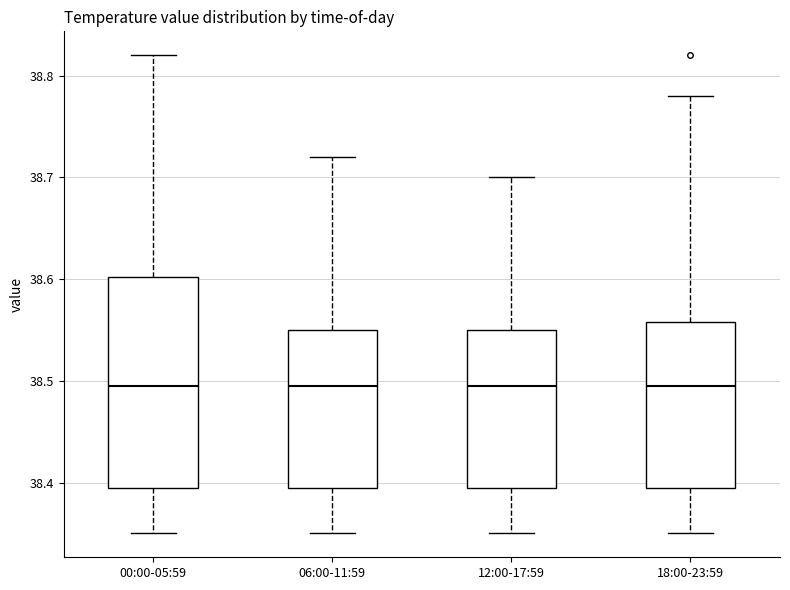

Where does the lower whisker of the box for 06:00-11:59 end on the y-axis? The values are not printed on the chart, so give them approximately, as read against the axis.

38.35